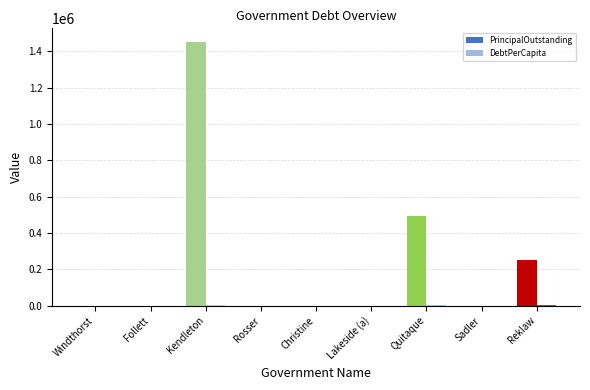

Which label corresponds to the largest value in the chart?

Kendleton